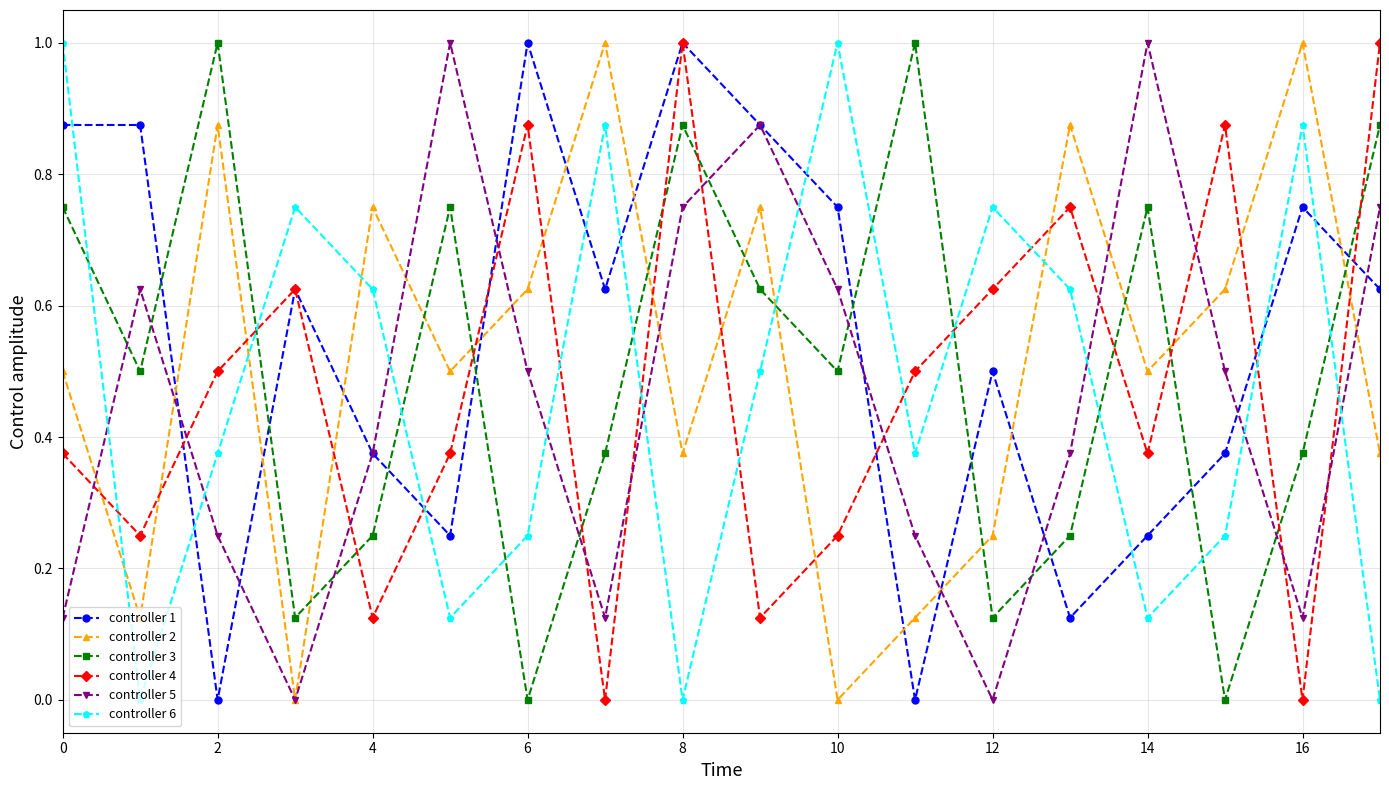

True or false: controller 3 and controller 4 cross at least once.

True